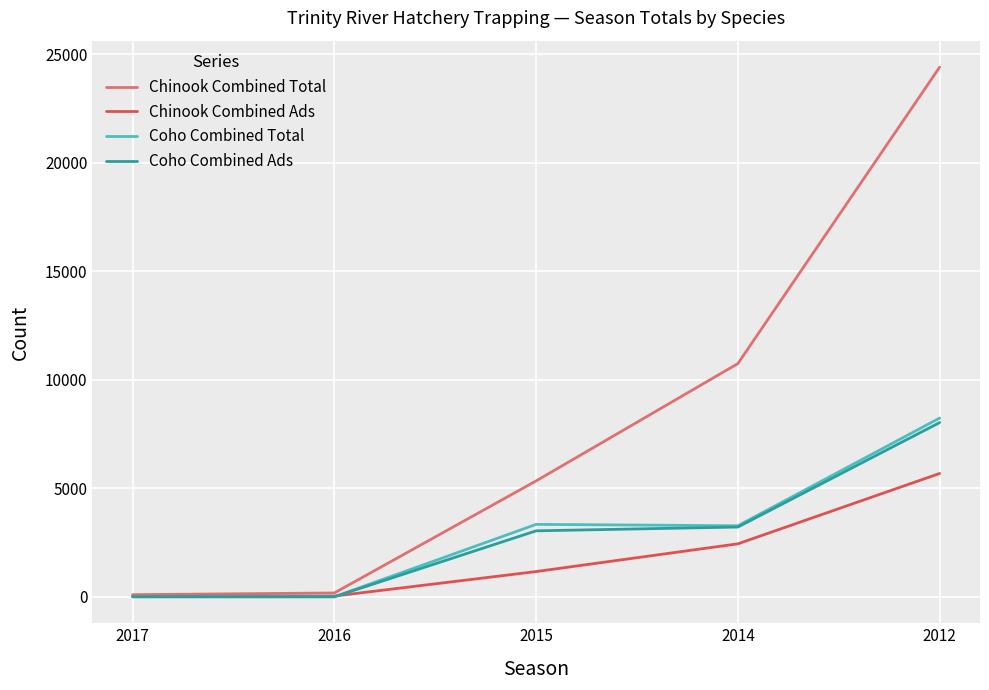

Is the value of Coho Combined Total at 2012 greater than the value of Chinook Combined Total at 2014?

No